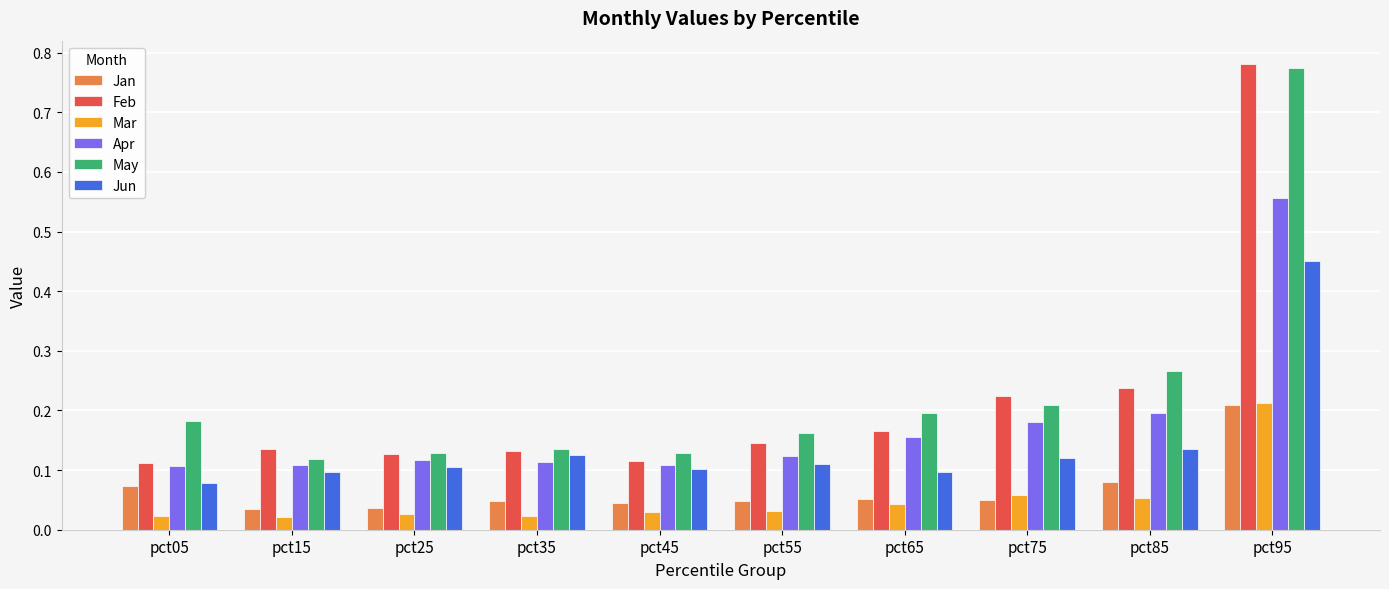

Which series has the largest total across all categories?

May